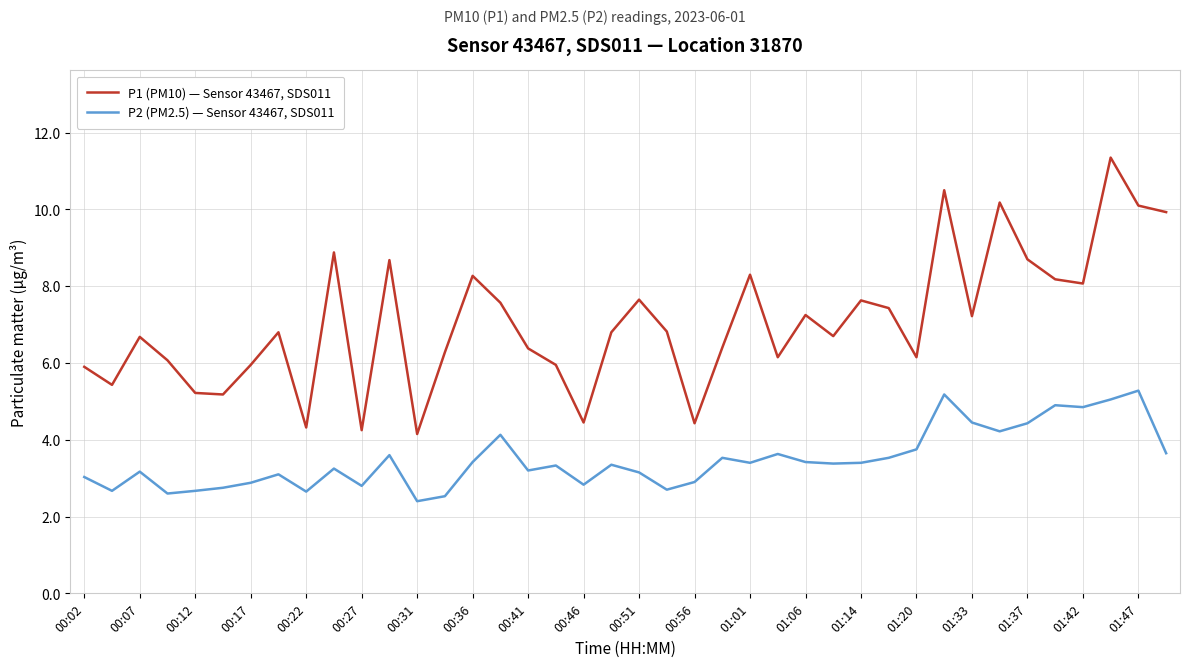

Does the chart have visible grid lines?

Yes